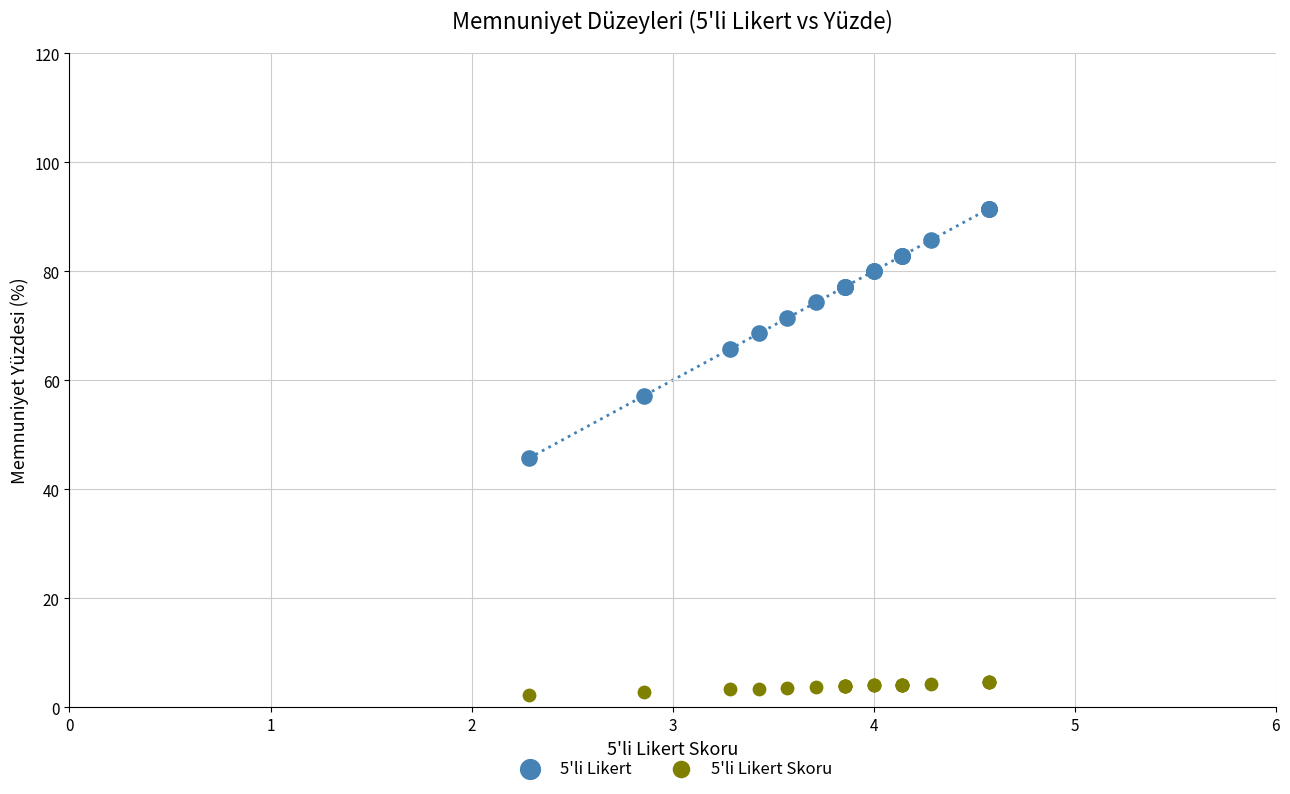

Which series contains the lowest Y value?

5'li Likert Skoru